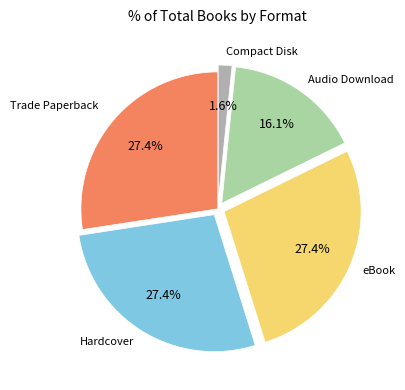

Does any single category account for the majority?

No